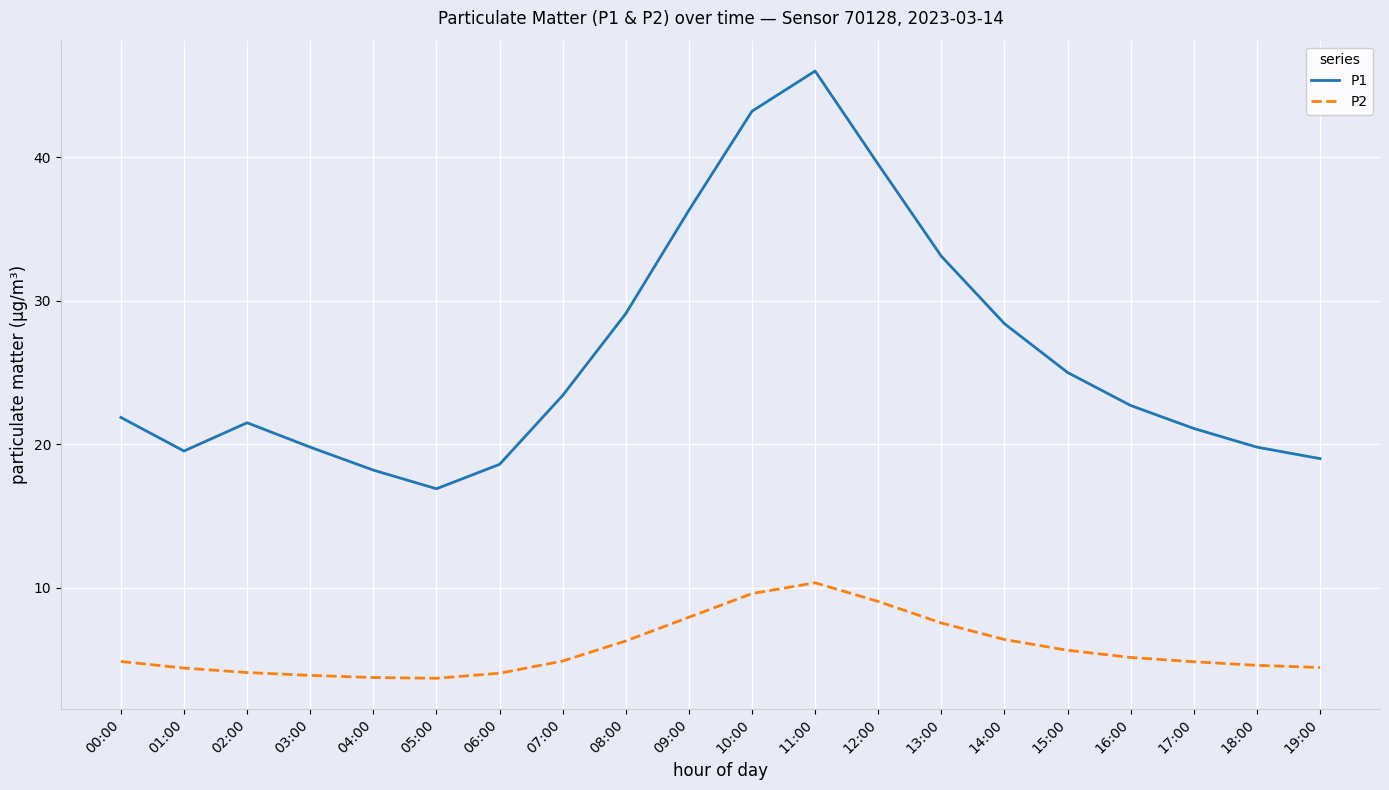

Rank the series by their average value, from lowest to highest.

P2, P1